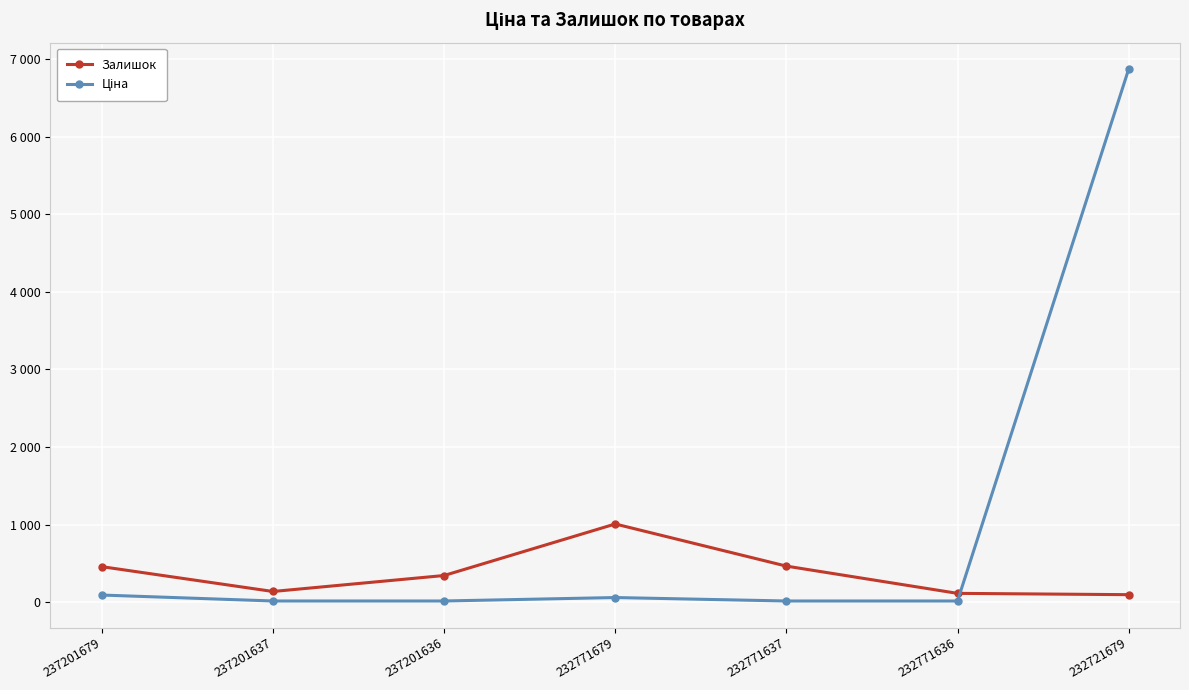

Reading left to right, transcribe all the data shown in this chart.

Залишок: 237201679=458.0	237201637=138.0	237201636=344.0	232771679=1008.0	232771637=465.0	232771636=114.0	232721679=97.0
Ціна: 237201679=92.3	237201637=15.7	237201636=15.7	232771679=60.0	232771637=15.6	232771636=15.6	232721679=6869.4